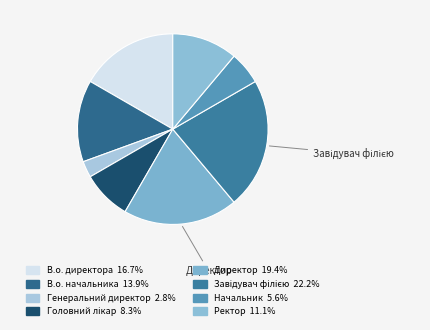

Count the number of slices in the pie.

8